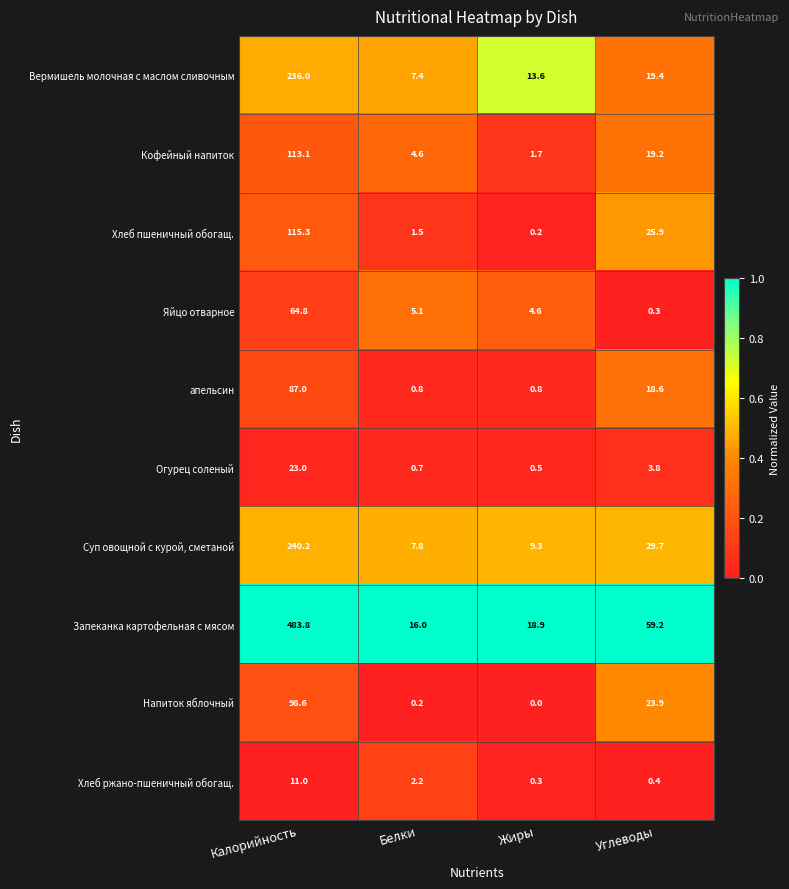

Which series has the widest spread of values?

Запеканка картофельная с мясом